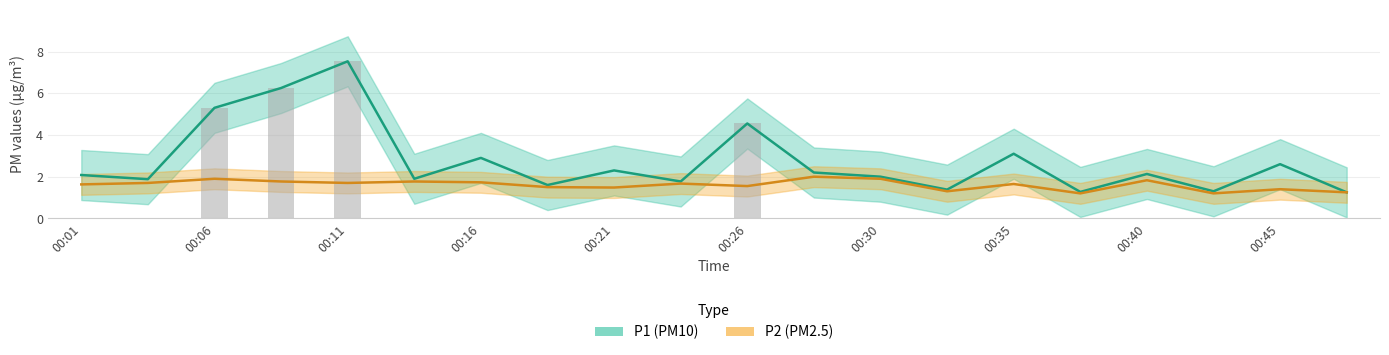

How many P2 values are between 1 and 2?

20